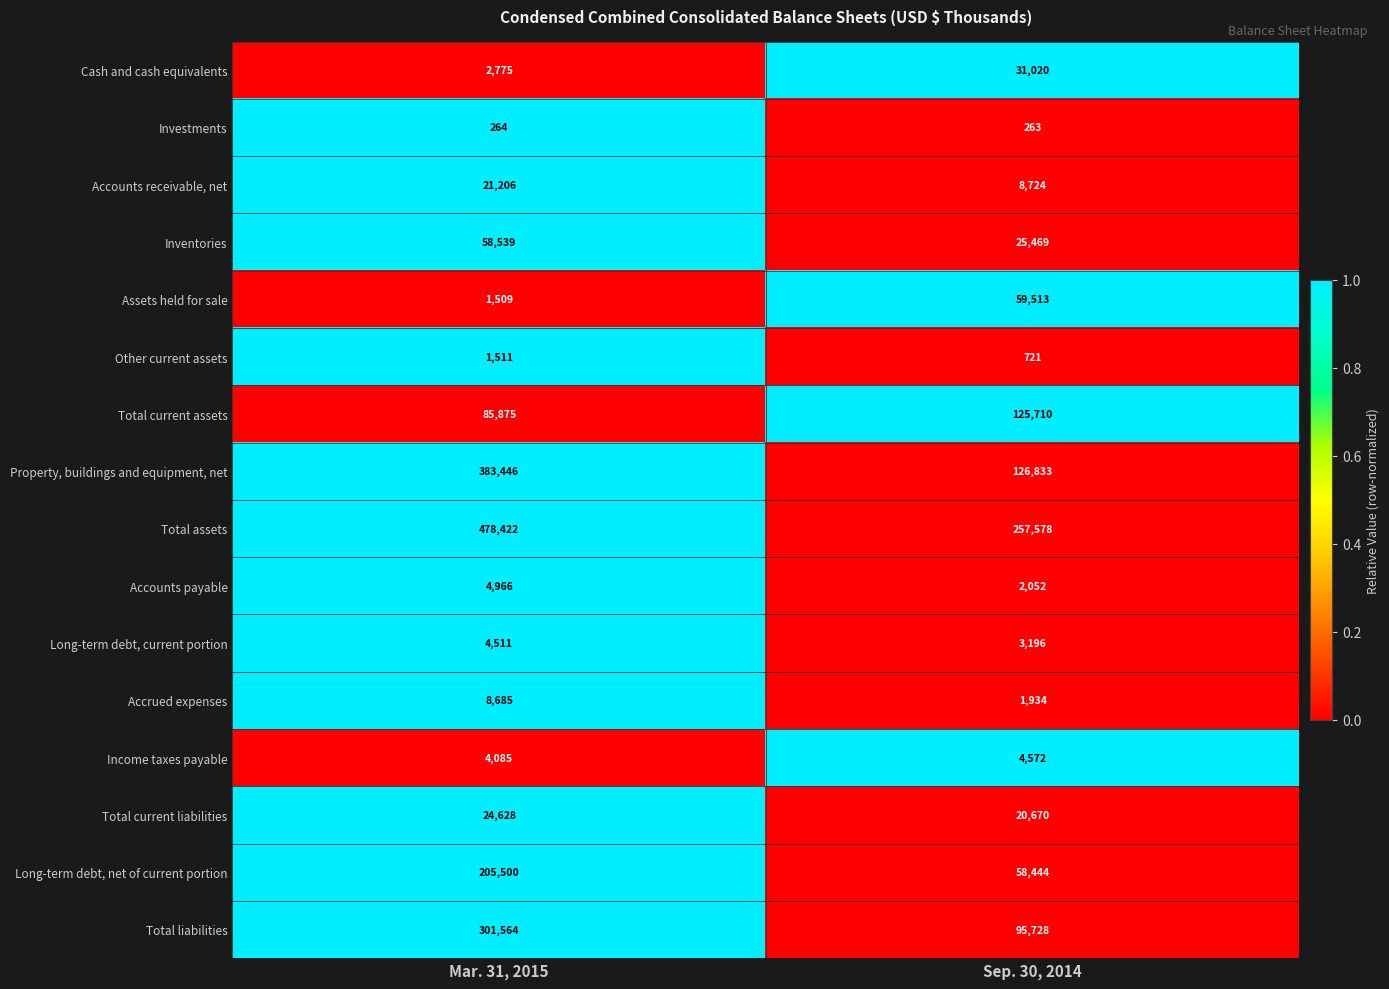

The value of Accounts payable at Mar. 31, 2015 is 7914. True or false?

False